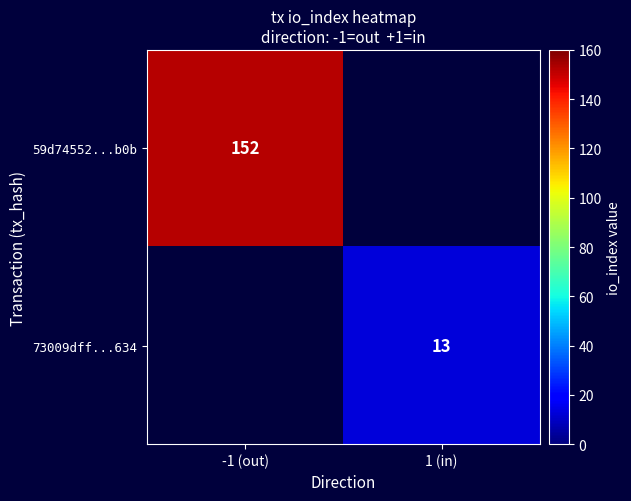

The value of 73009dff...634 at 1 (in) is 13. True or false?

True